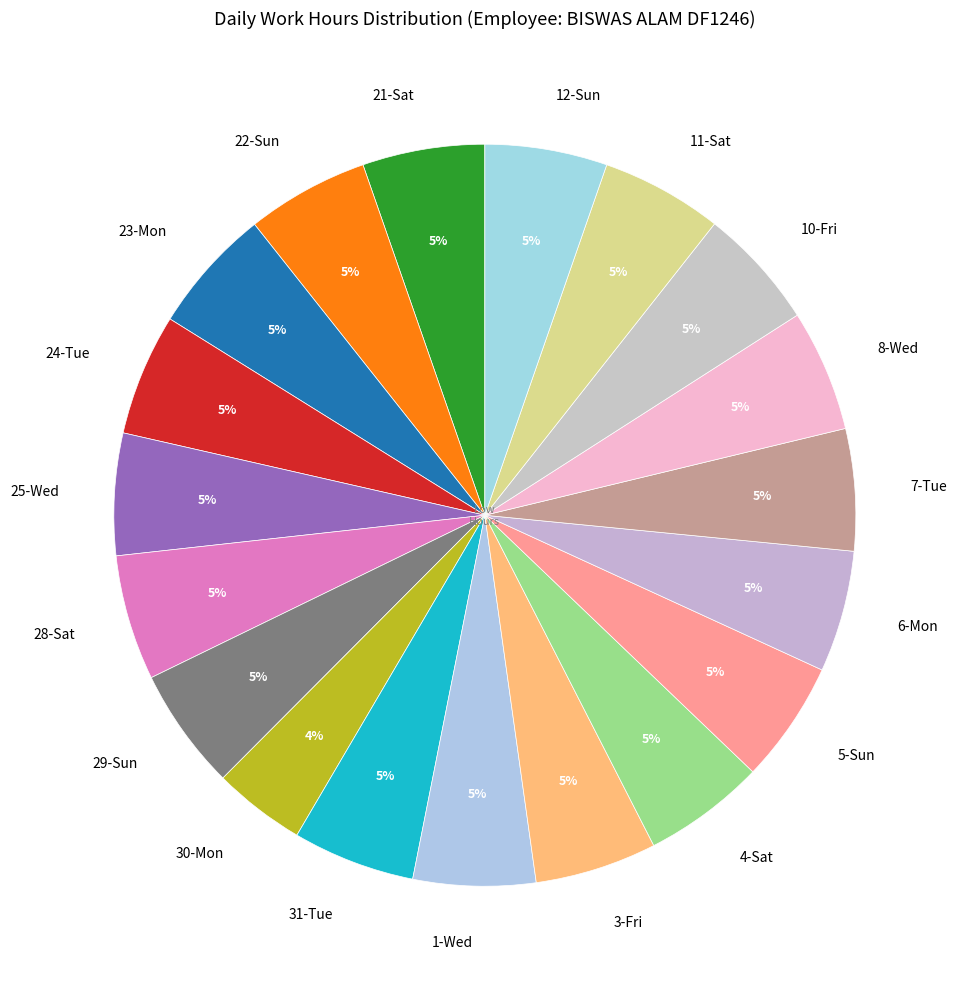

To the nearest percent, what portion does 8-Wed represent?

5%